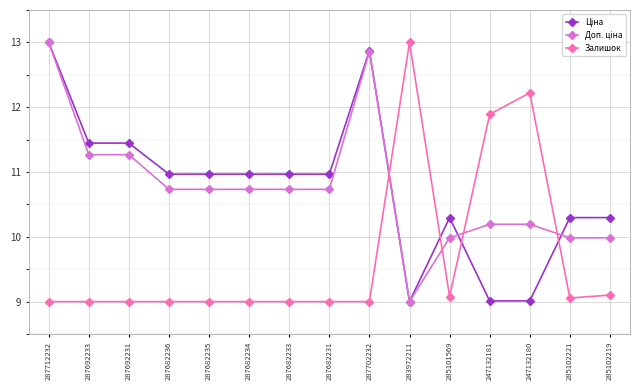

What is the difference between the highest and lowest values at 247132181?

2.9